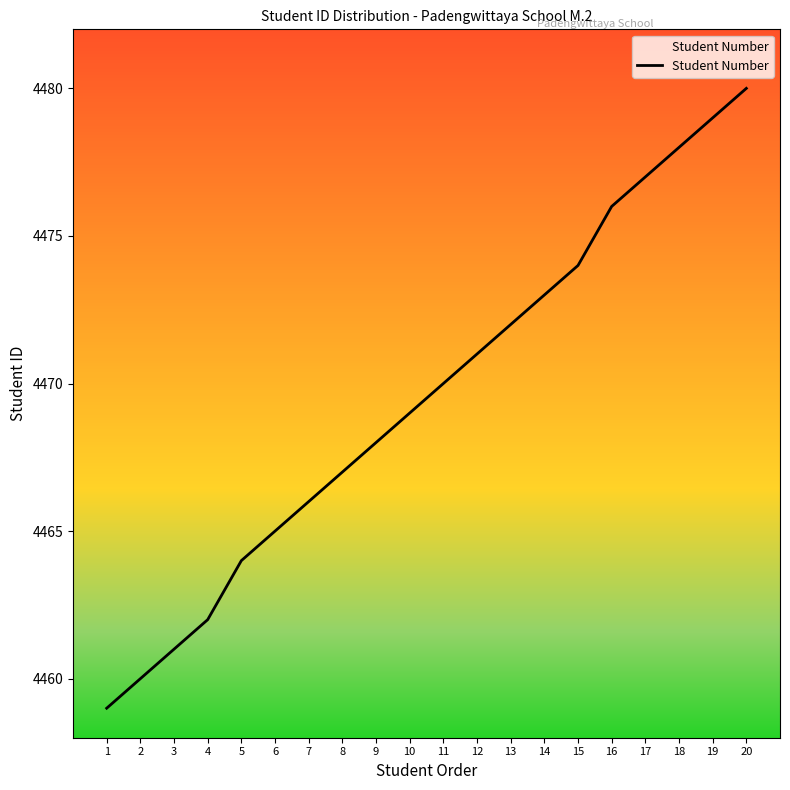

Reading left to right, transcribe all the data shown in this chart.

1=4459	2=4460	3=4461	4=4462	5=4464	6=4465	7=4466	8=4467	9=4468	10=4469	11=4470	12=4471	13=4472	14=4473	15=4474	16=4476	17=4477	18=4478	19=4479	20=4480